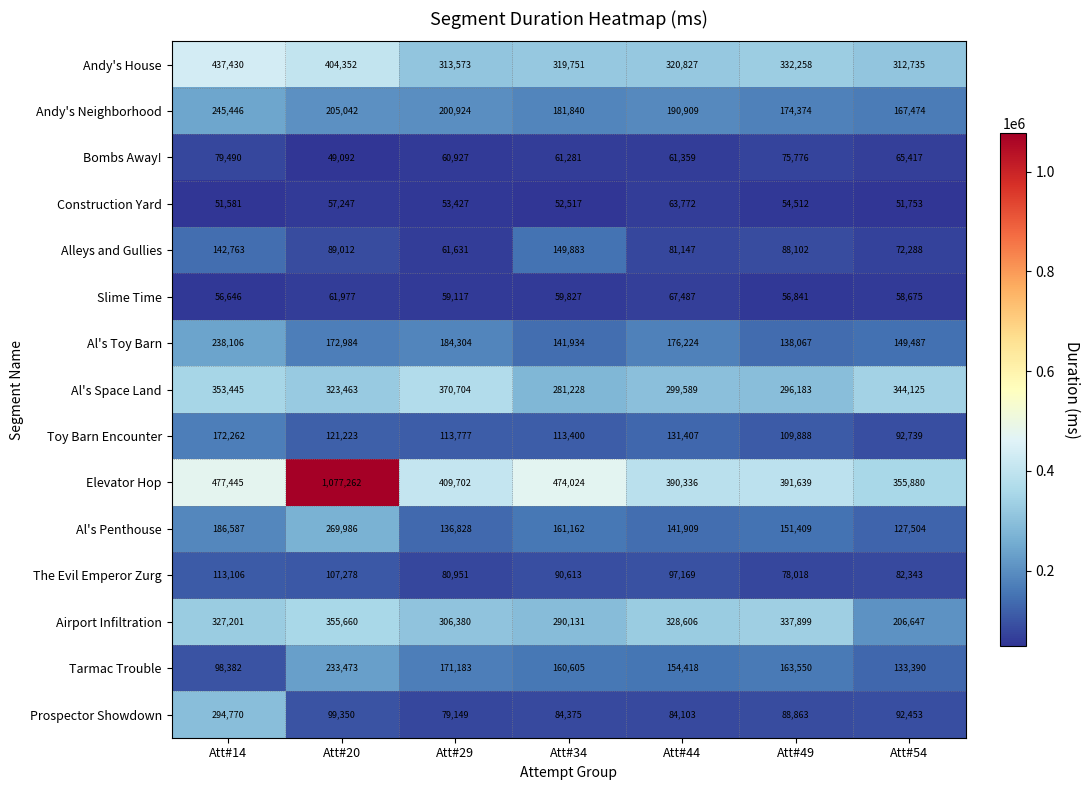

What is the sum of the Tarmac Trouble values at Att#44 and Att#29?

325601